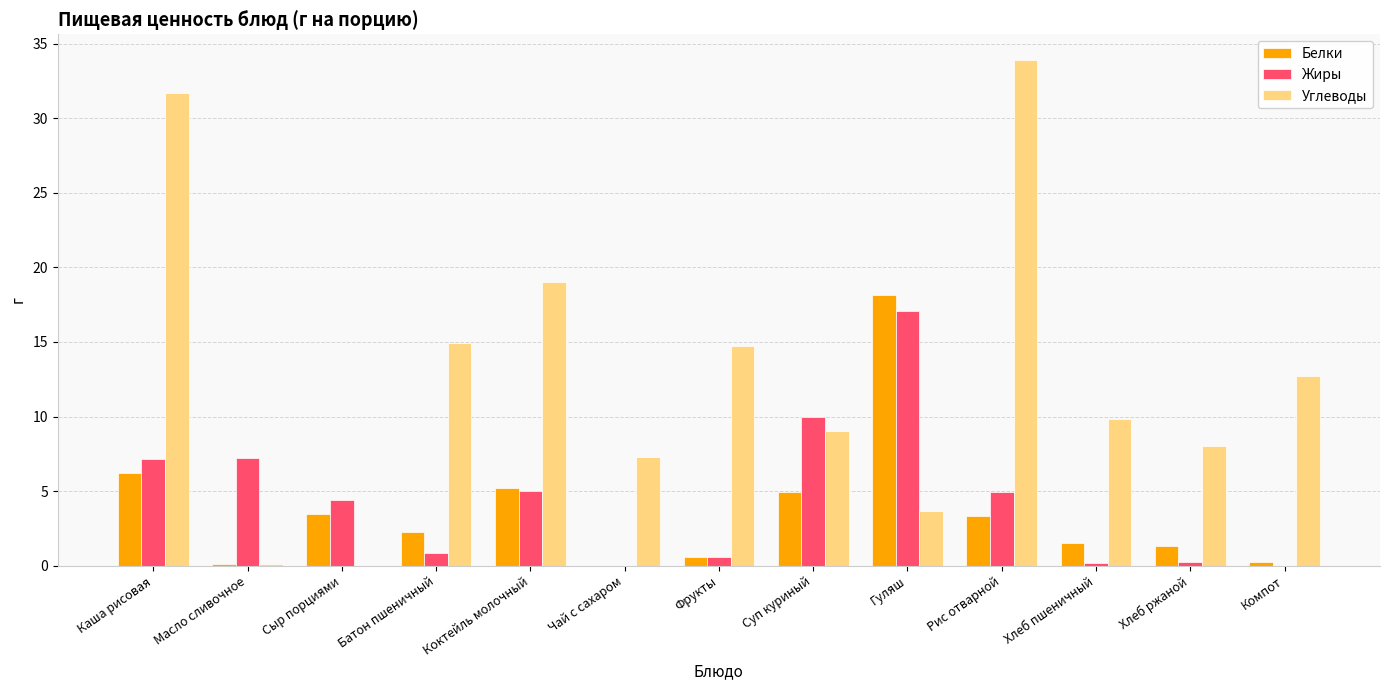

What is the total value across all series at Суп куриный?

23.9